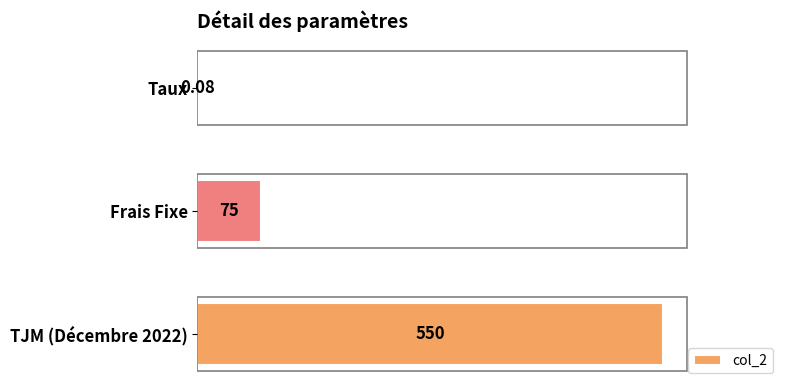

At which label is the value closest to 275?

Frais Fixe